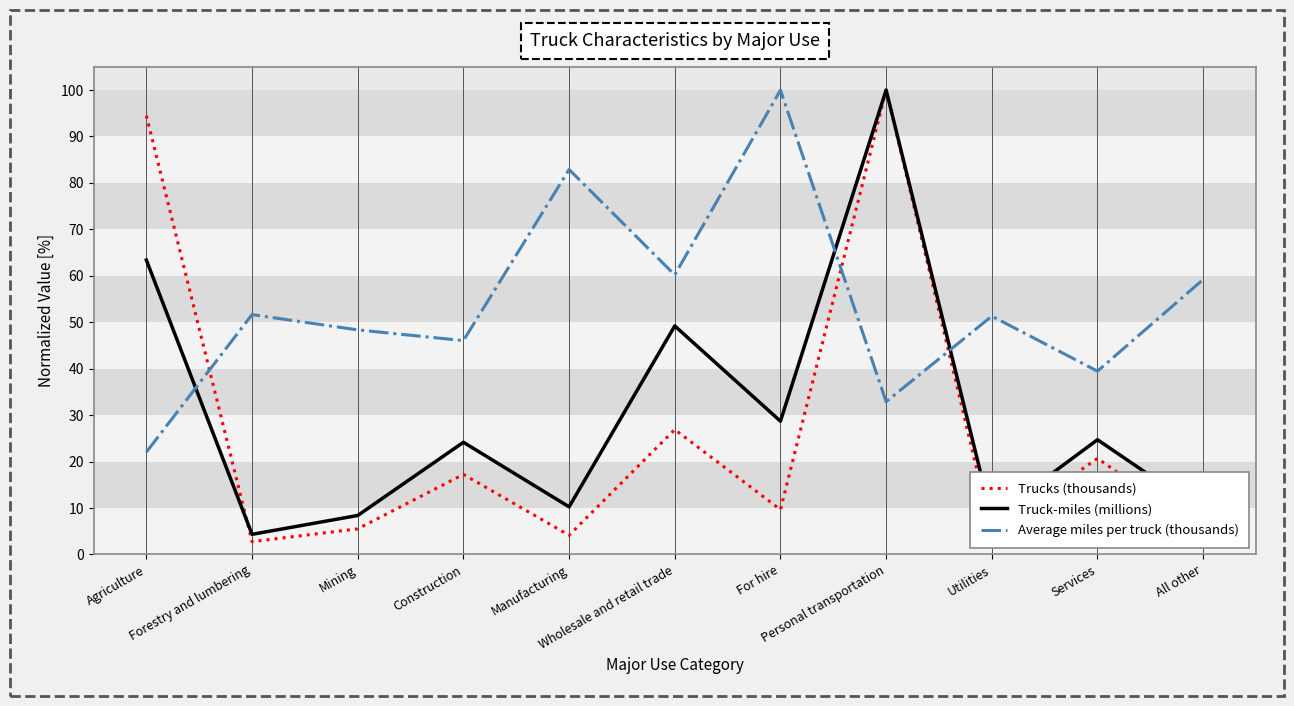

Which series ends up on top after the final intersection of Average miles per truck (thousands) and Trucks (thousands)?

Average miles per truck (thousands)